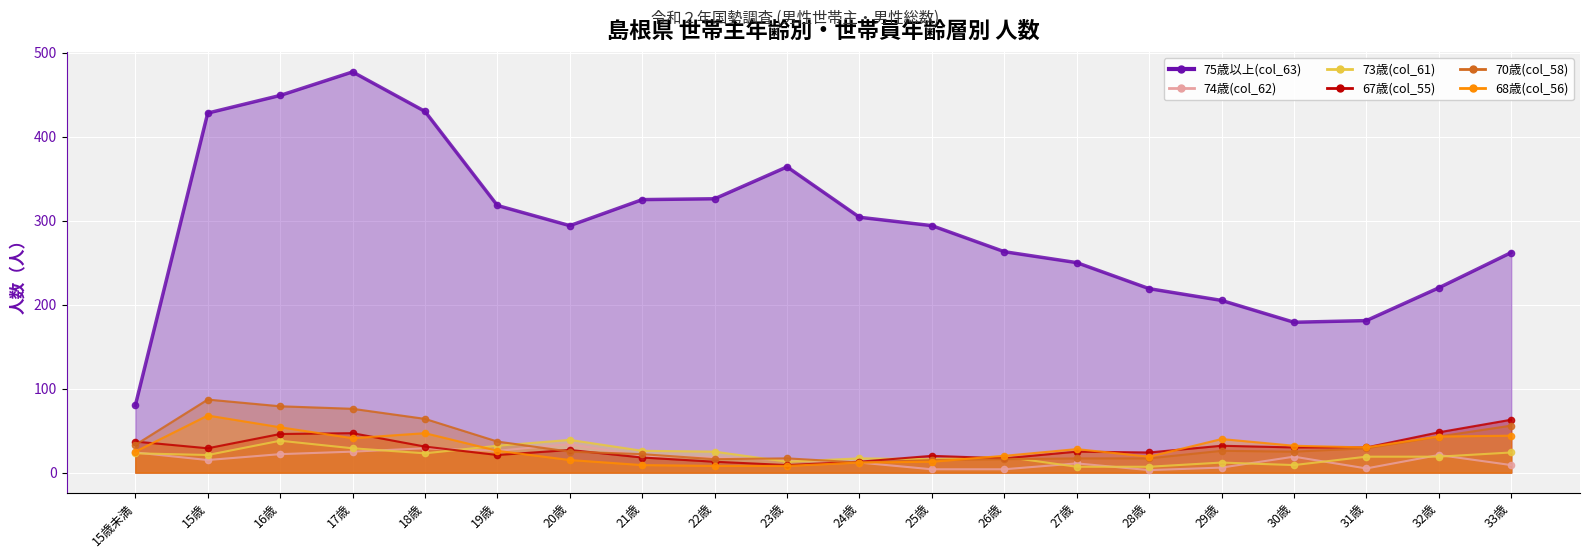

At 15歳未満, list the series in order from largest to smallest.

75歳以上(col_63), 67歳(col_55), 70歳(col_58), 68歳(col_56), 74歳(col_62), 73歳(col_61)